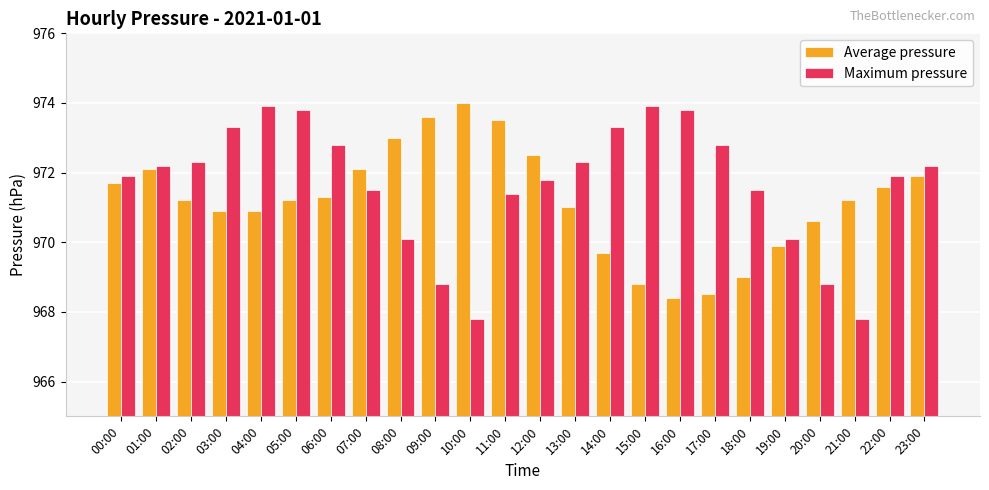

Which series has the largest range (max minus min)?

Maximum pressure